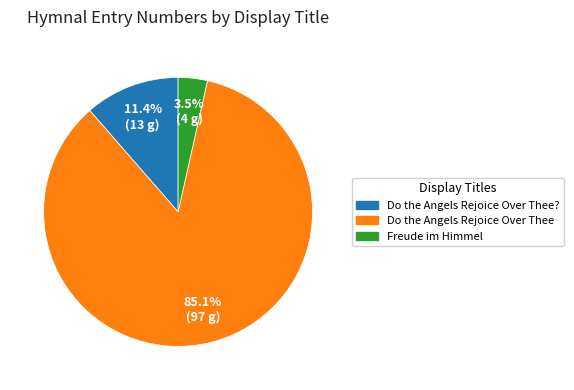

Does any single category account for the majority?

Yes